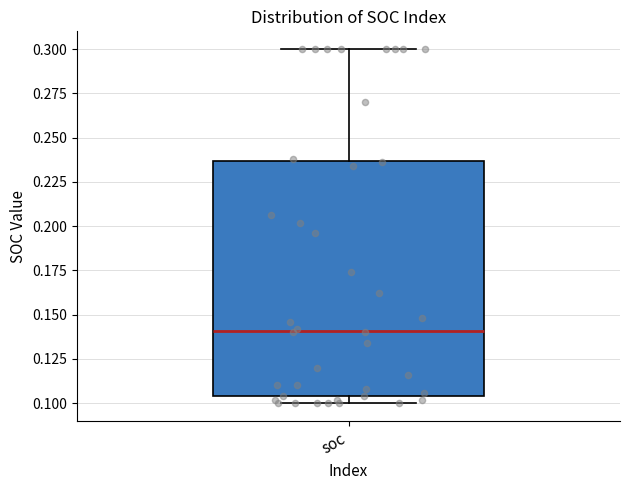

Where is the lower edge of the box for soc on the y-axis? The values are not printed on the chart, so give them approximately, as read against the axis.

0.105